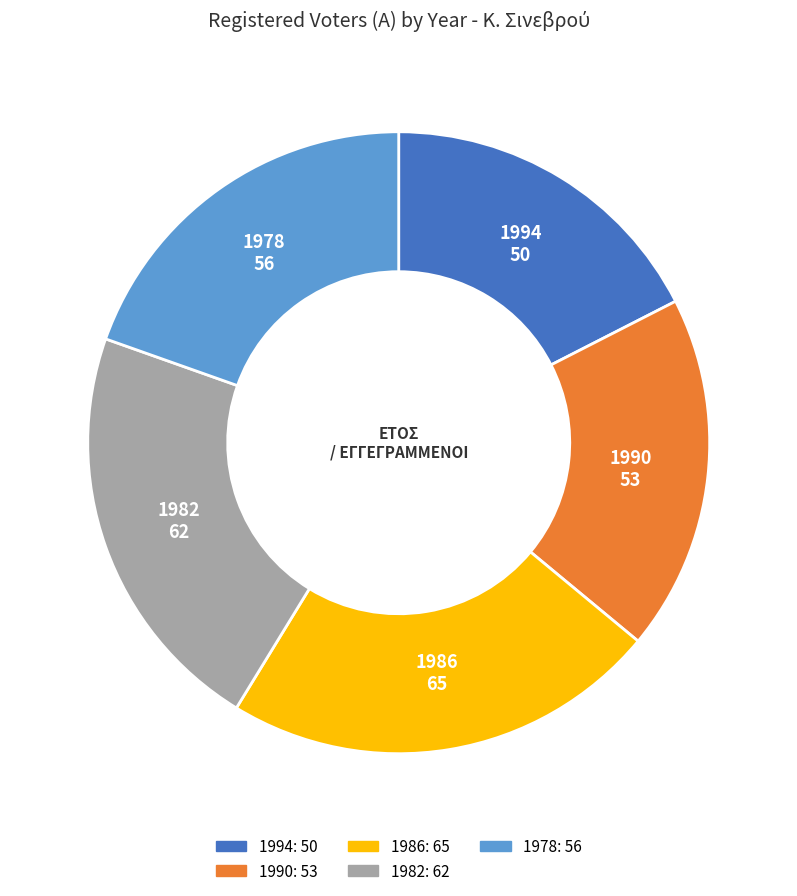

What is the smallest slice in the pie chart?

1994